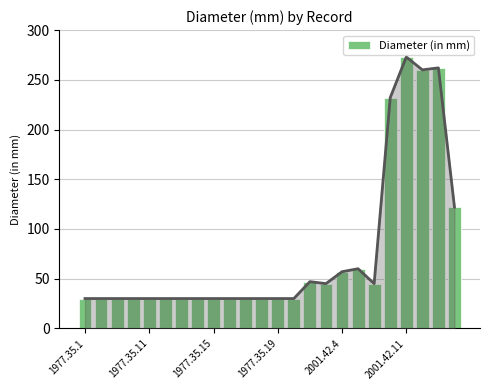

What is the difference between the second highest and second lowest values?

232